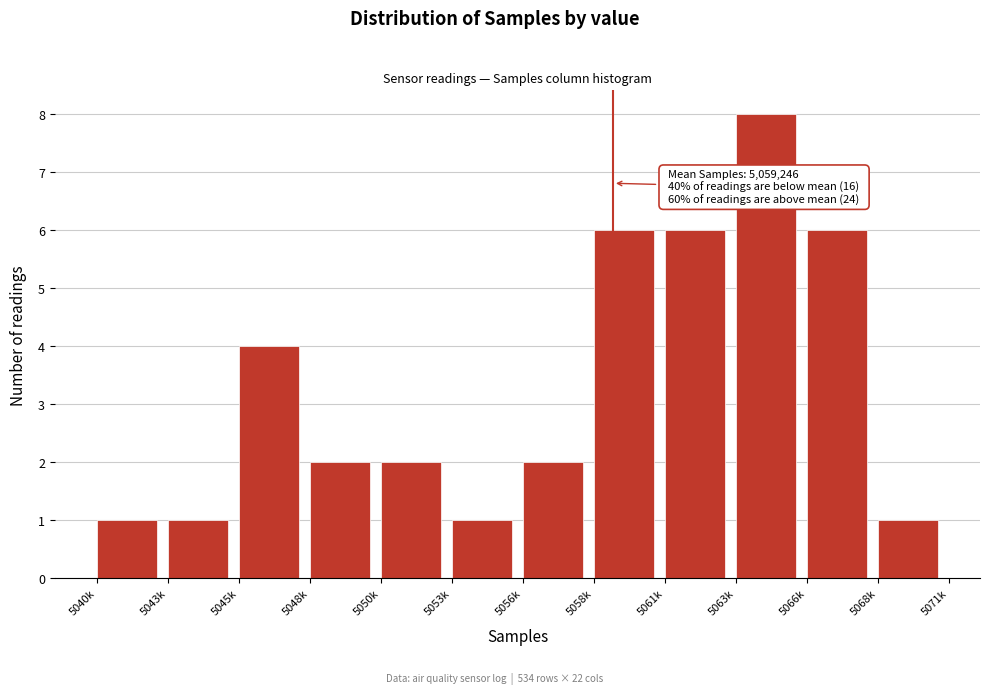

Reading right to left, list all the values displayed in this chart.

1	6	8	6	6	2	1	2	2	4	1	1